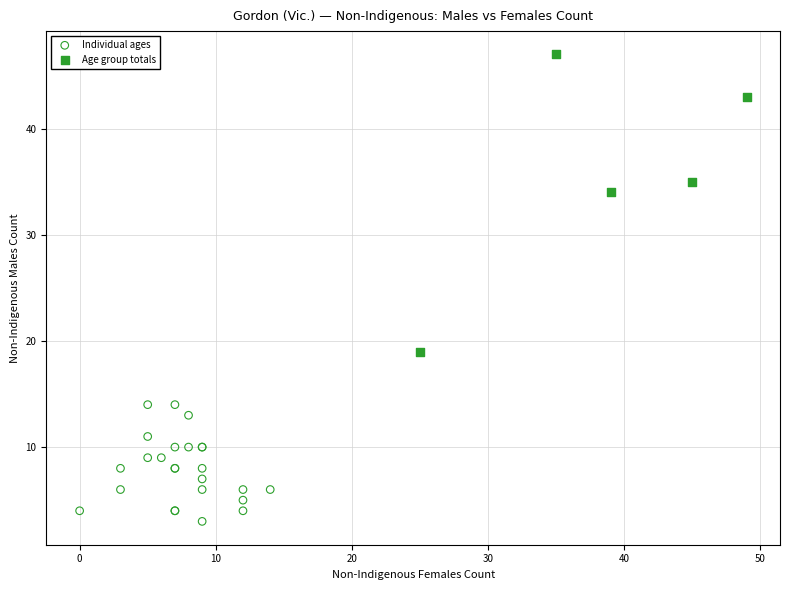

Which series reaches the minimum Y coordinate?

Individual ages